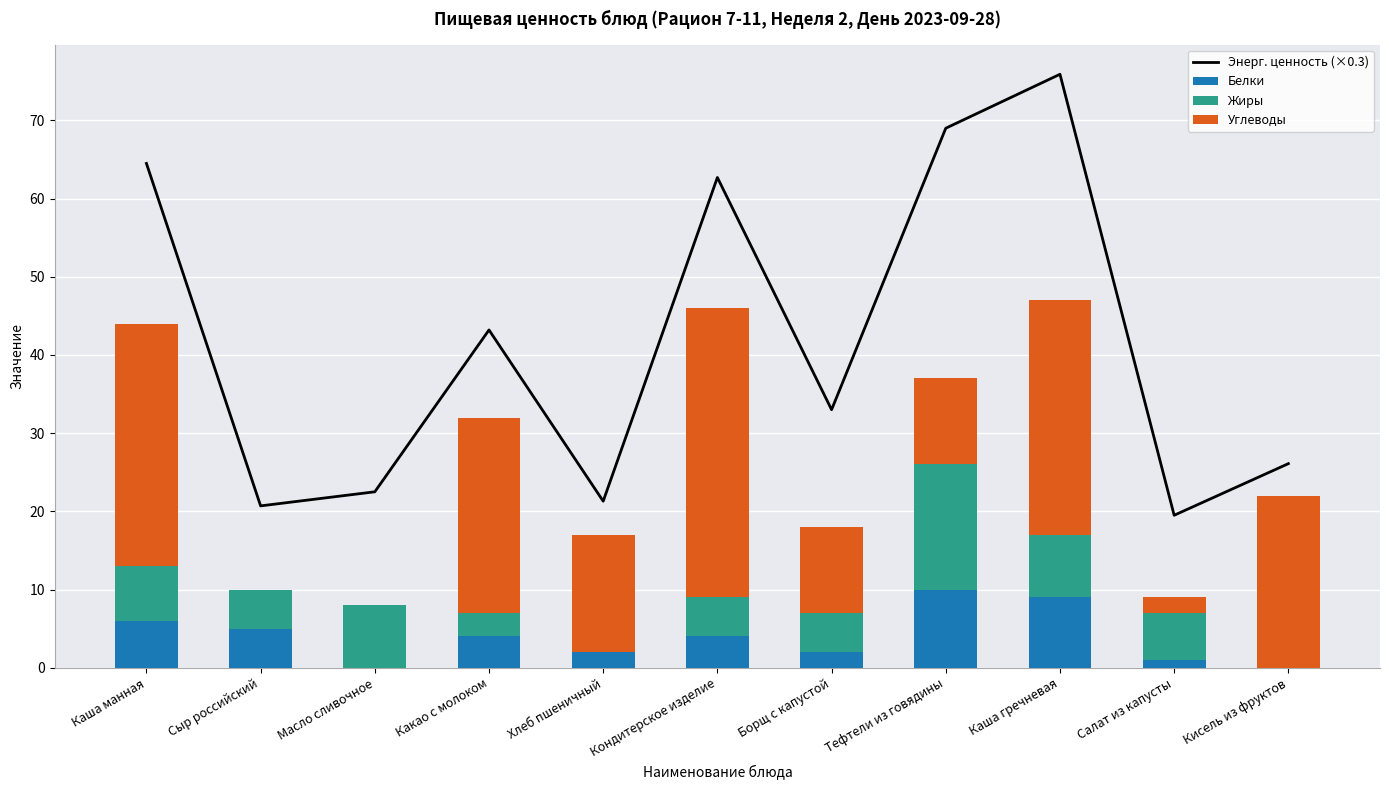

List the labels in order of Углеводы value, smallest first.

Сыр российский, Масло сливочное, Салат из капусты, Борщ с капустой, Тефтели из говядины, Хлеб пшеничный, Кисель из фруктов, Какао с молоком, Каша гречневая, Каша манная, Кондитерское изделие